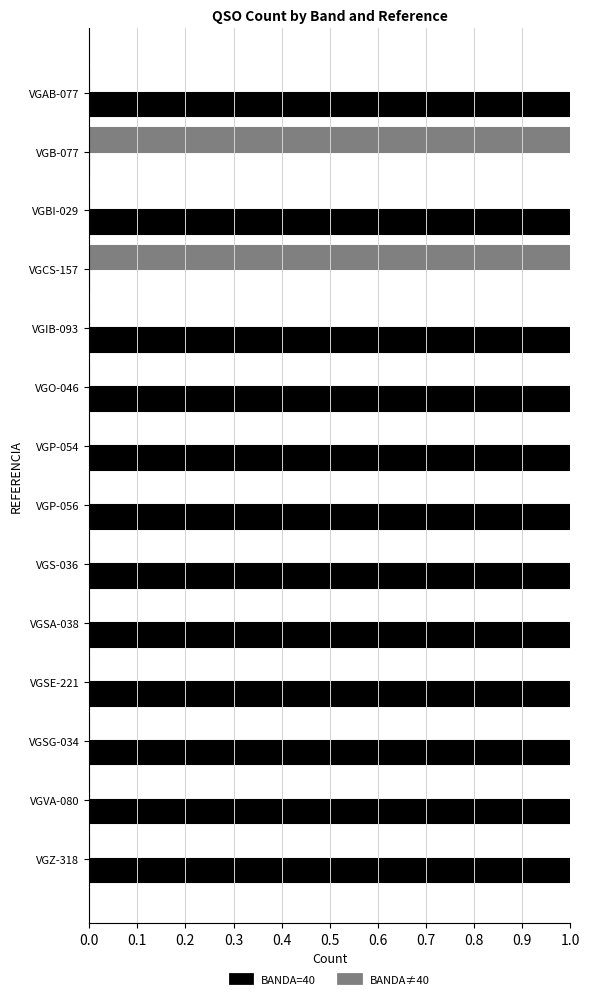

The BANDA≠40 series shows 1 at VGP-056. True or false?

False